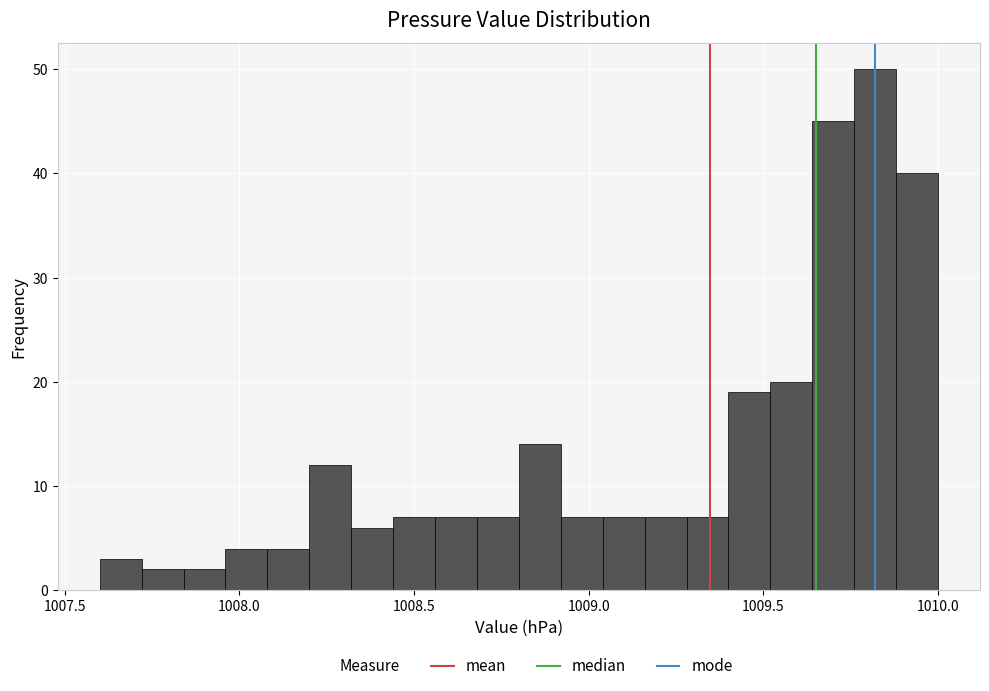

Read against the x-axis, roughly where is the centre of the tallest bar?

1009.80